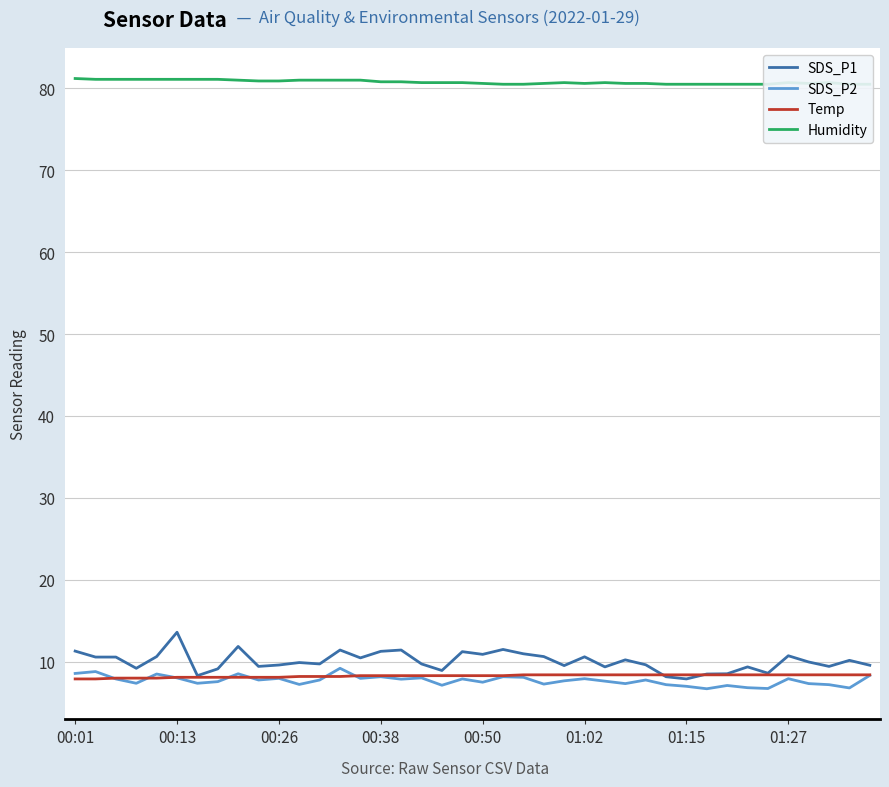

What is the difference between the SDS_P1 values at 18 and 19?

2.3